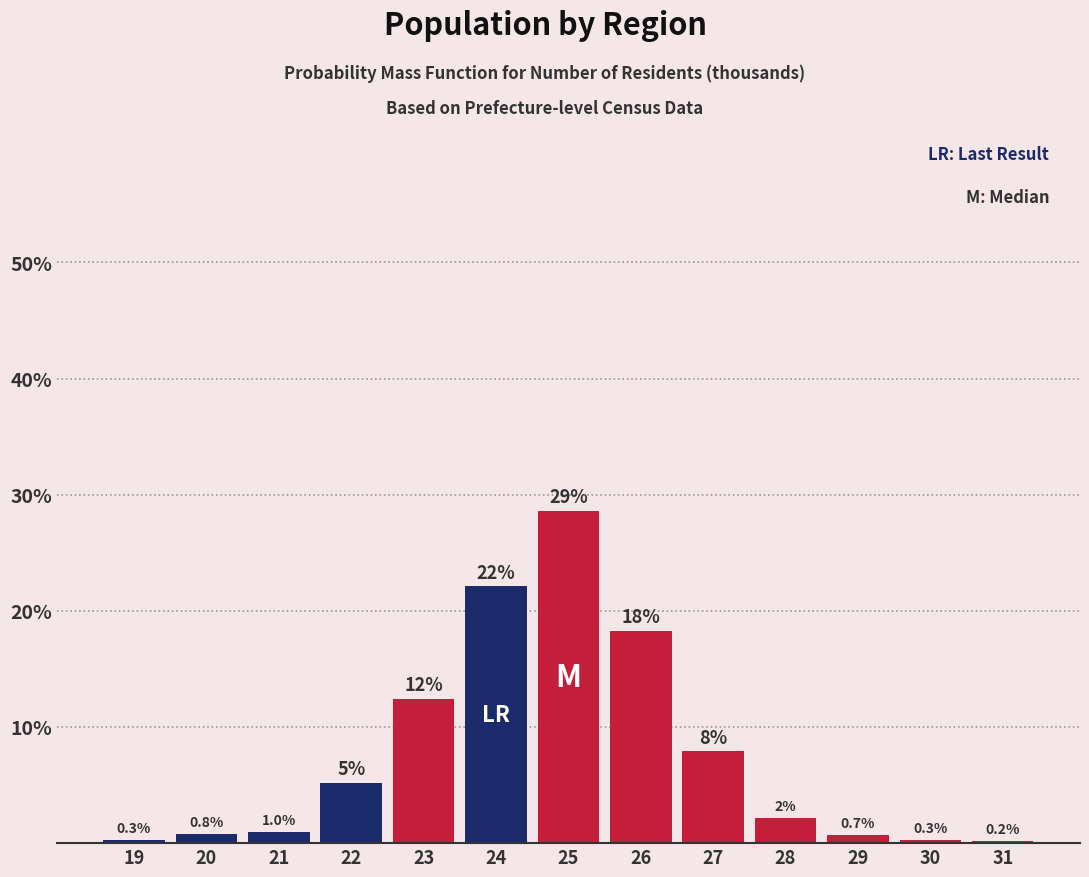

Reading right to left, extract all data points from this chart.

31=0.2	30=0.3	29=0.7	28=2.2	27=7.9	26=18.3	25=28.6	24=22.1	23=12.4	22=5.2	21=1.0	20=0.8	19=0.3